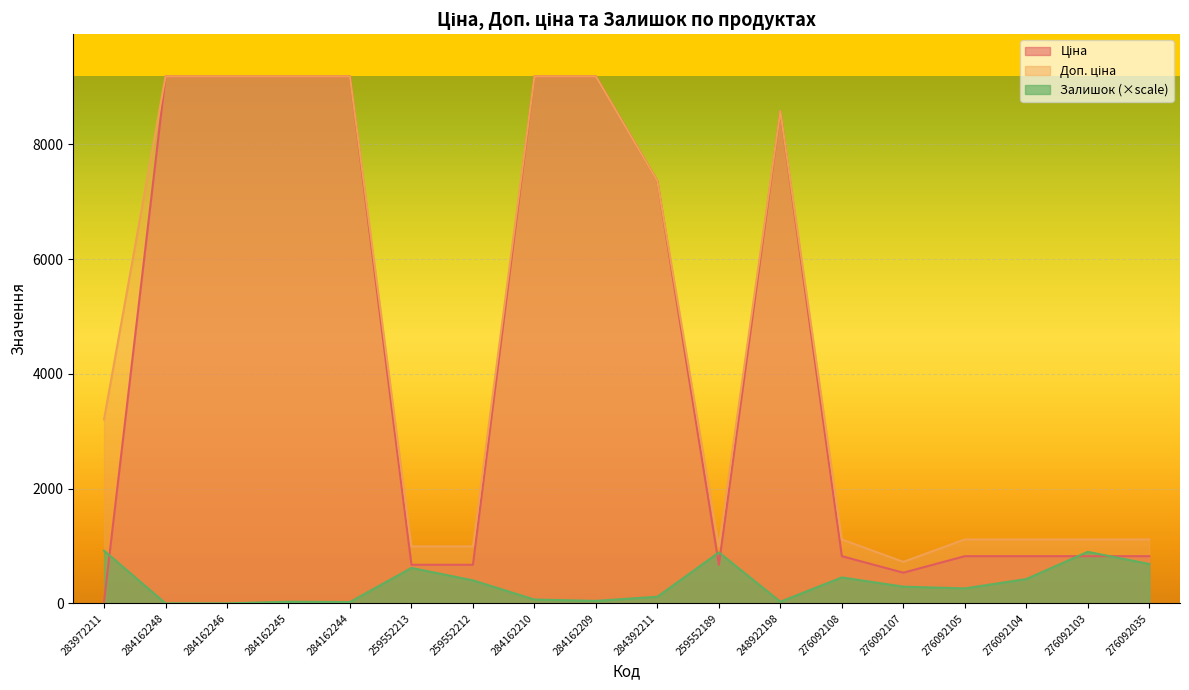

What is the approximate value of Ціна at 276092104?

822.0